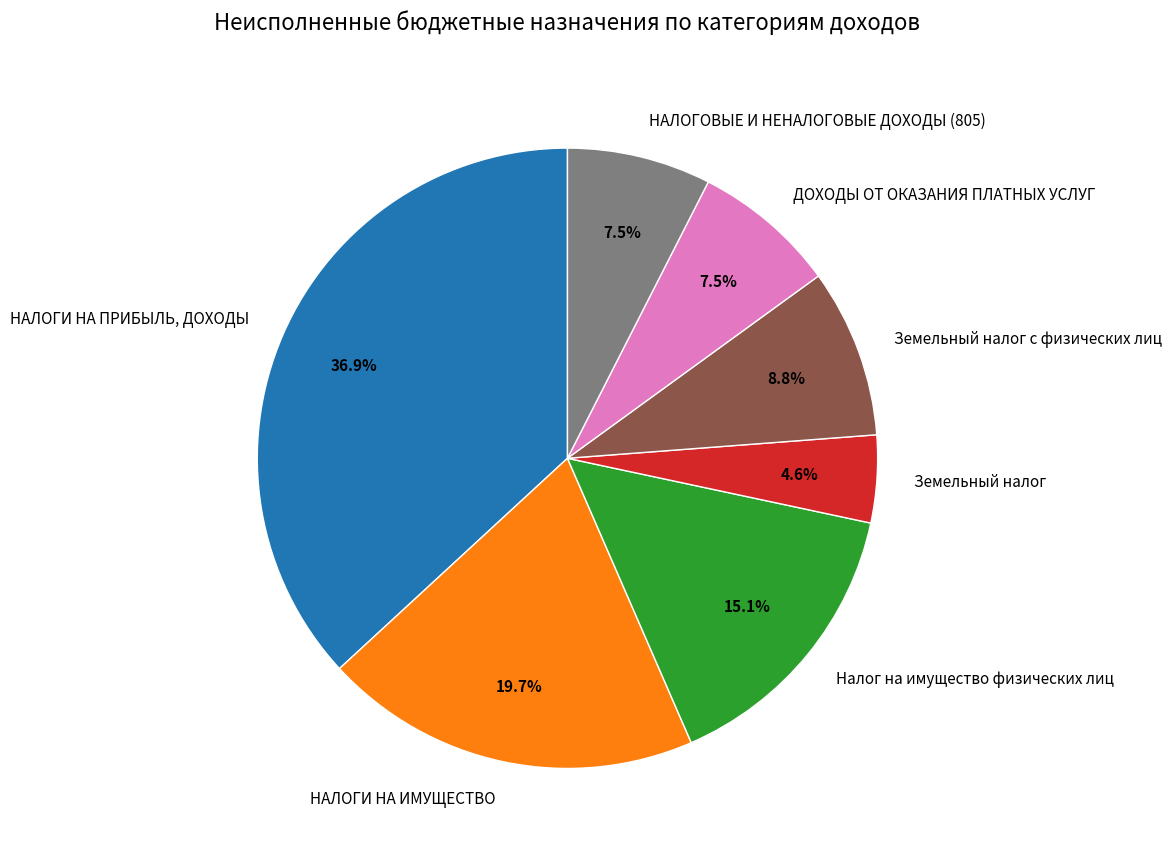

To the nearest percent, what is the average slice percentage?

14%